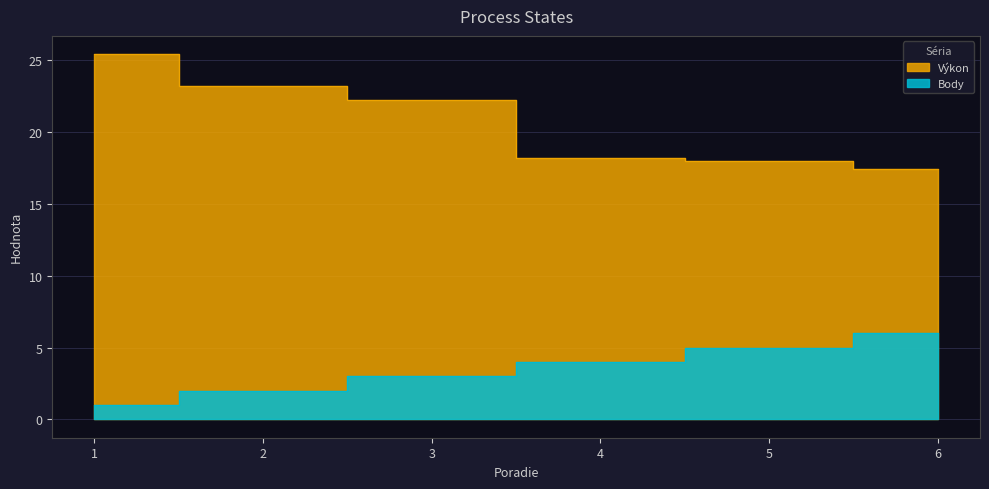

True or false: Výkon and Body cross at least once.

False